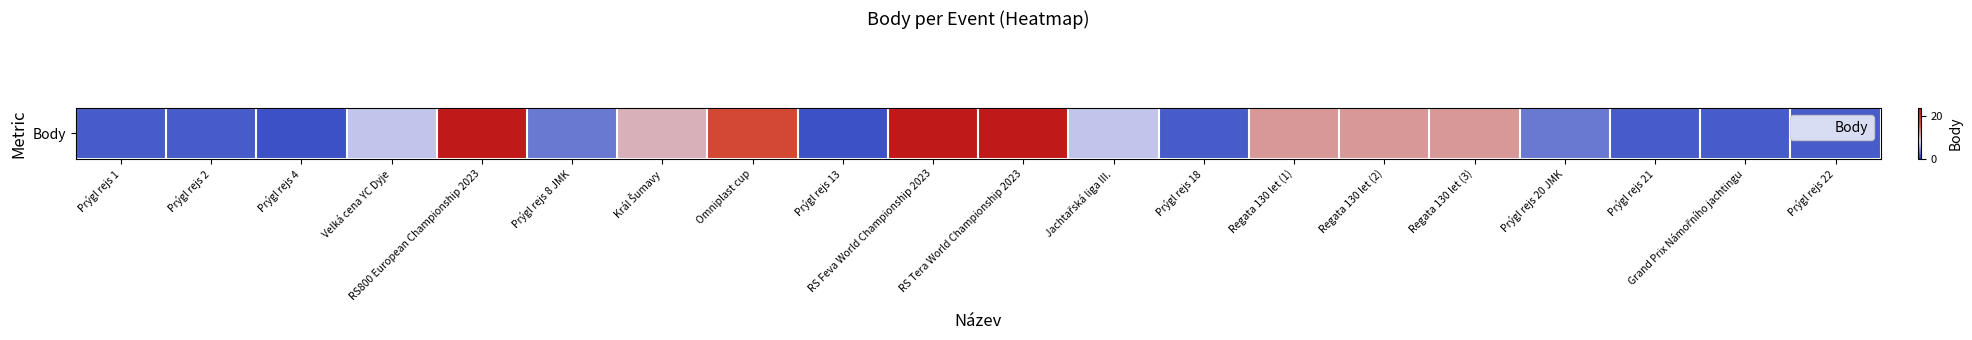

What is the approximate value at RS800 European Championship 2023?

24.0